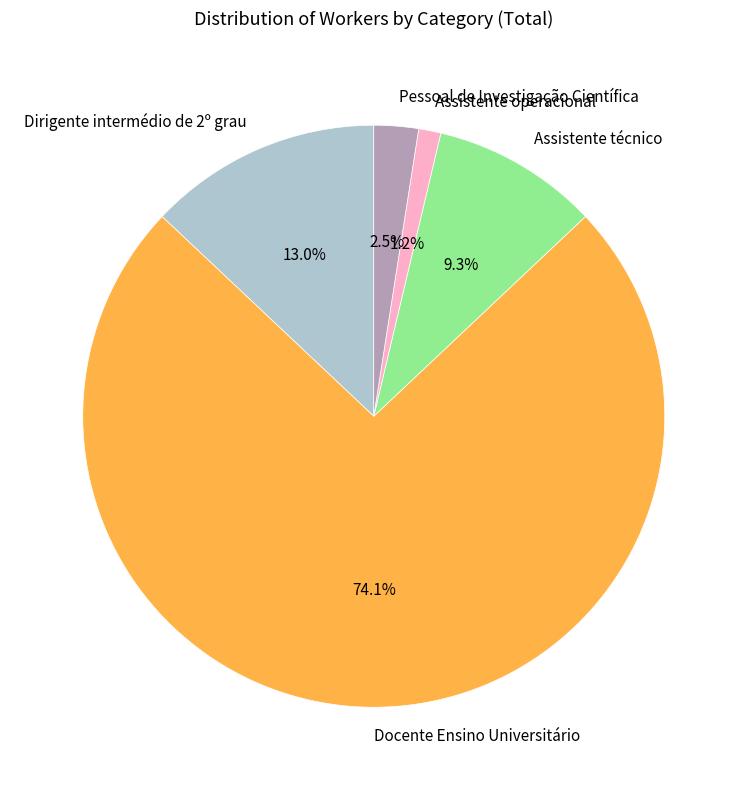

What is the largest slice in the pie chart?

Docente Ensino Universitário